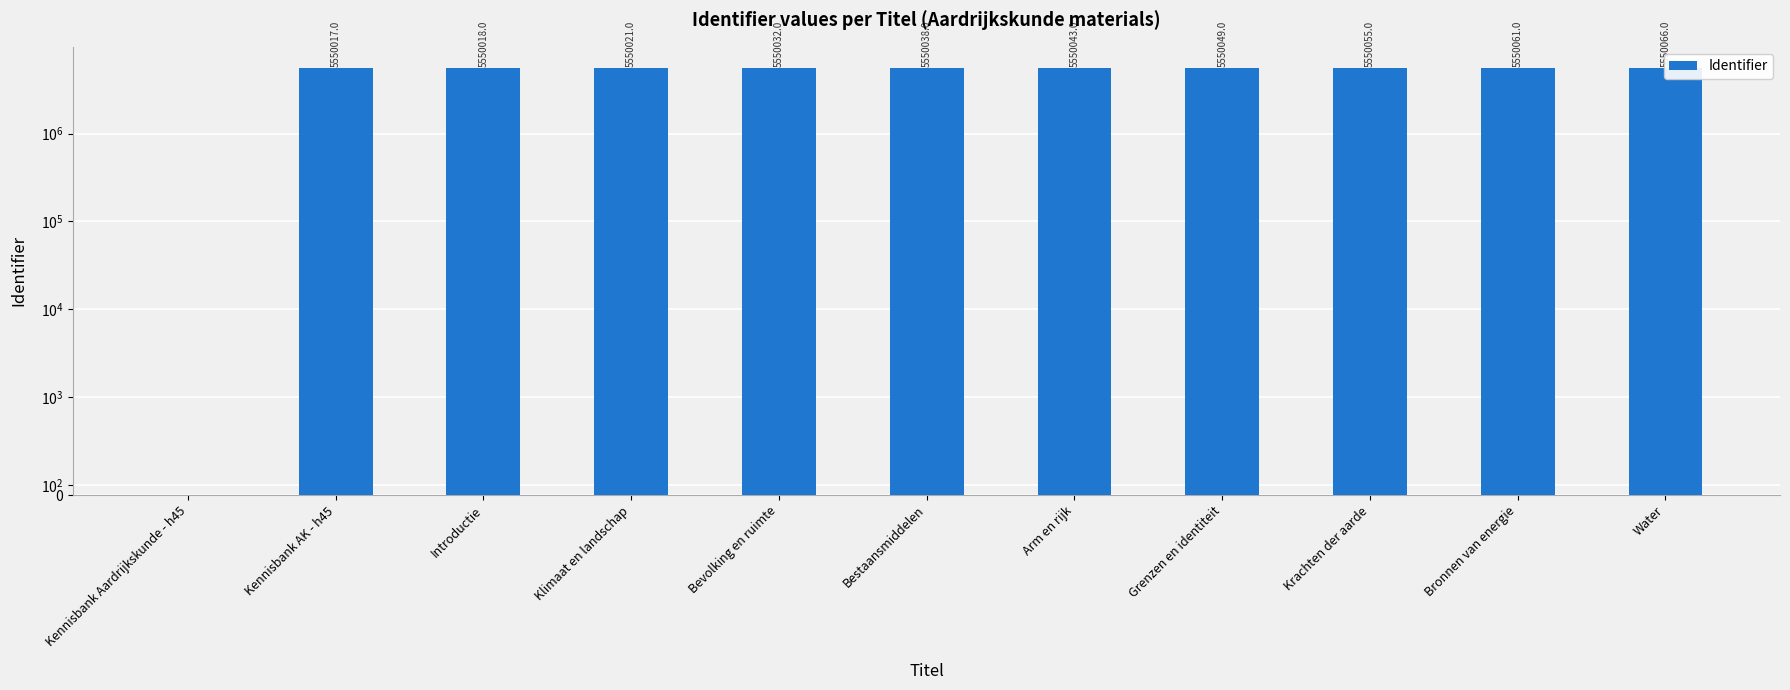

Count the number of data series in this chart.

1